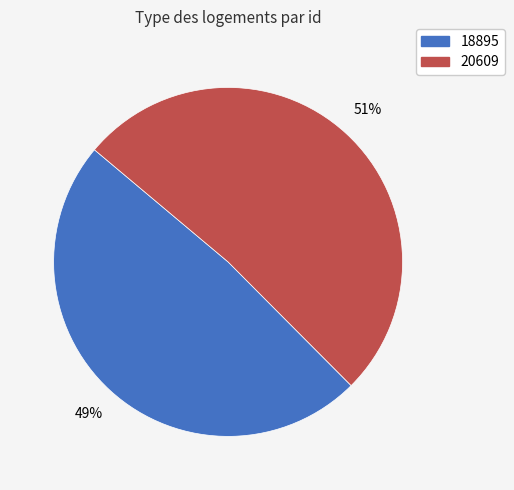

To the nearest percent, what portion does 18895 represent?

49%